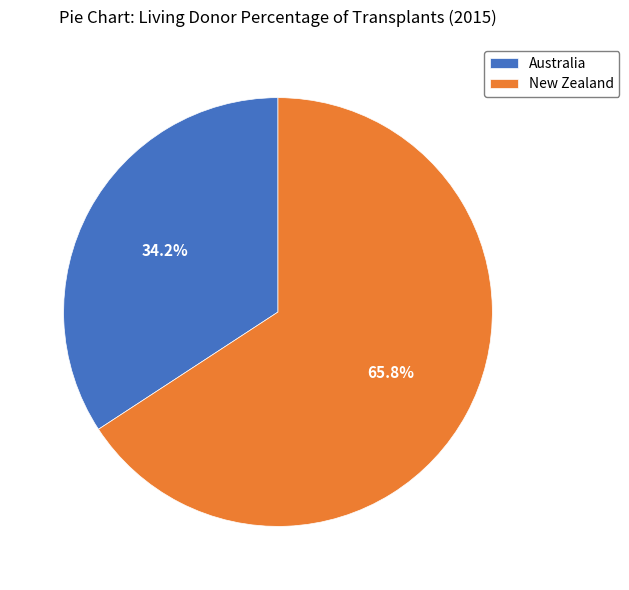

Which category accounts for the majority?

New Zealand